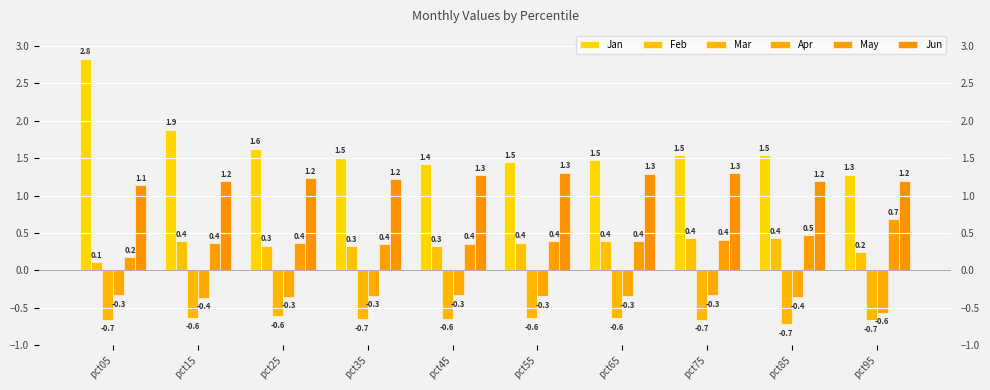

Reading left to right, list all the values displayed in this chart.

Jan: 2.8	1.9	1.6	1.5	1.4	1.5	1.5	1.5	1.5	1.3
Feb: 0.1	0.4	0.3	0.3	0.3	0.4	0.4	0.4	0.4	0.2
Mar: -0.7	-0.6	-0.6	-0.7	-0.6	-0.6	-0.6	-0.7	-0.7	-0.7
Apr: -0.3	-0.4	-0.3	-0.3	-0.3	-0.3	-0.3	-0.3	-0.4	-0.6
May: 0.2	0.4	0.4	0.4	0.4	0.4	0.4	0.4	0.5	0.7
Jun: 1.1	1.2	1.2	1.2	1.3	1.3	1.3	1.3	1.2	1.2